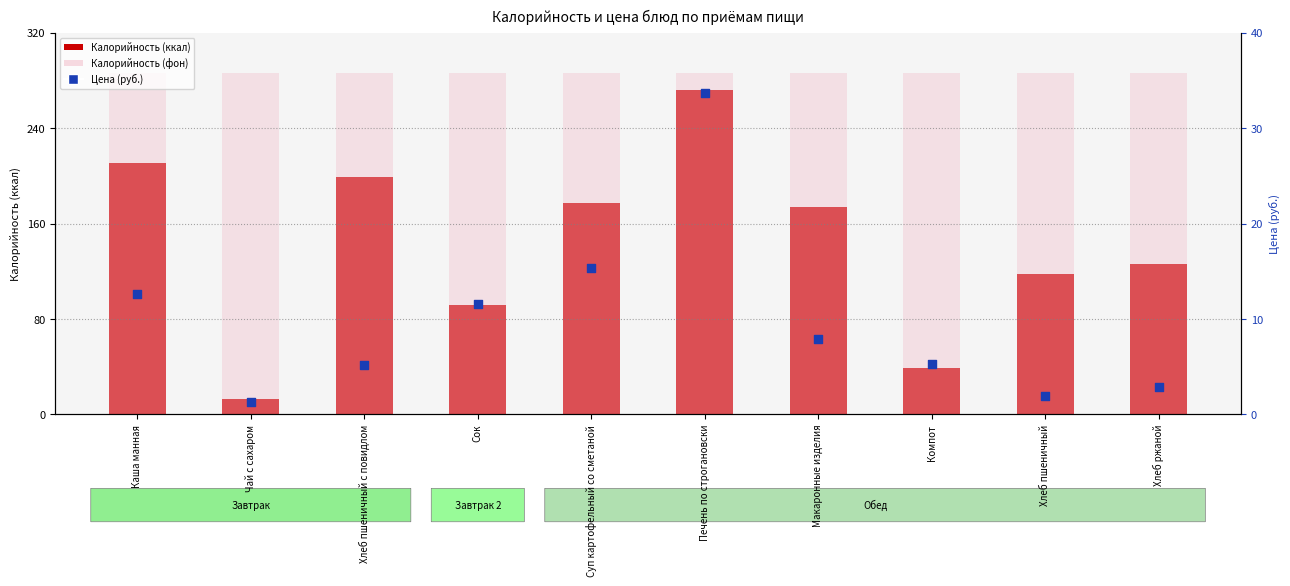

Which series reaches the maximum Y coordinate?

Калорийность (фон)